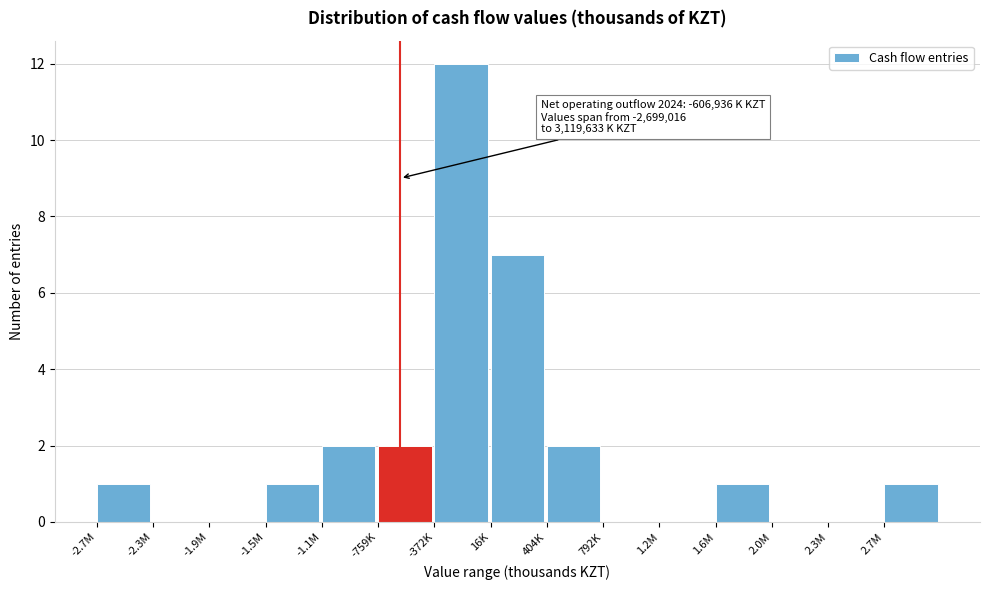

Reading left to right, list all the values displayed in this chart.

-2.7M=1	-2.3M=0	-1.9M=0	-1.5M=1	-1.1M=2	-759K=2	-372K=12	16K=7	404K=2	792K=0	1.2M=0	1.6M=1	2.0M=0	2.3M=0	2.7M=1